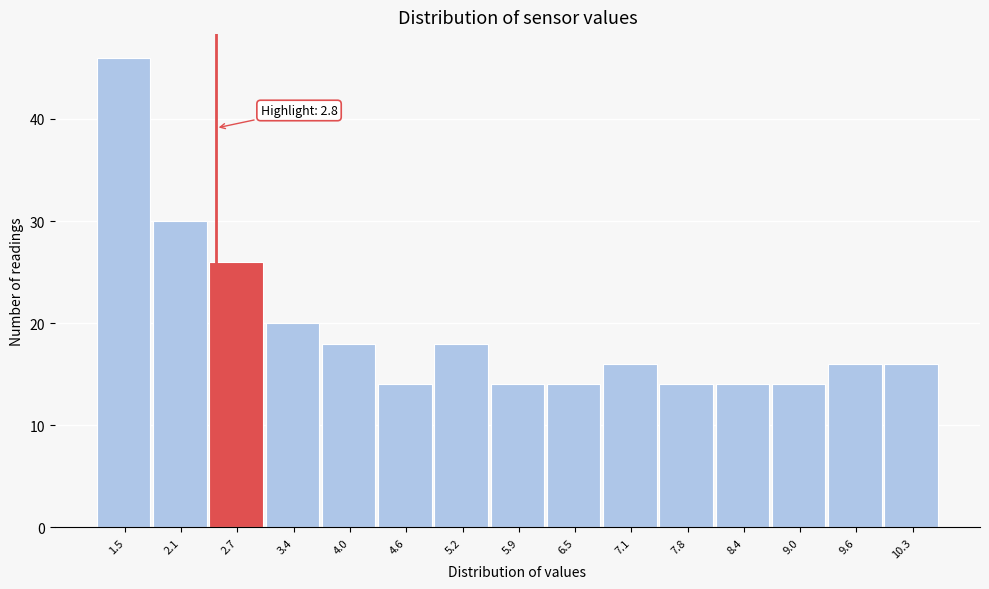

Reading right to left, extract all data points from this chart.

10.3=16	9.6=16	9.0=14	8.4=14	7.8=14	7.1=16	6.5=14	5.9=14	5.2=18	4.6=14	4.0=18	3.4=20	2.7=26	2.1=30	1.5=46